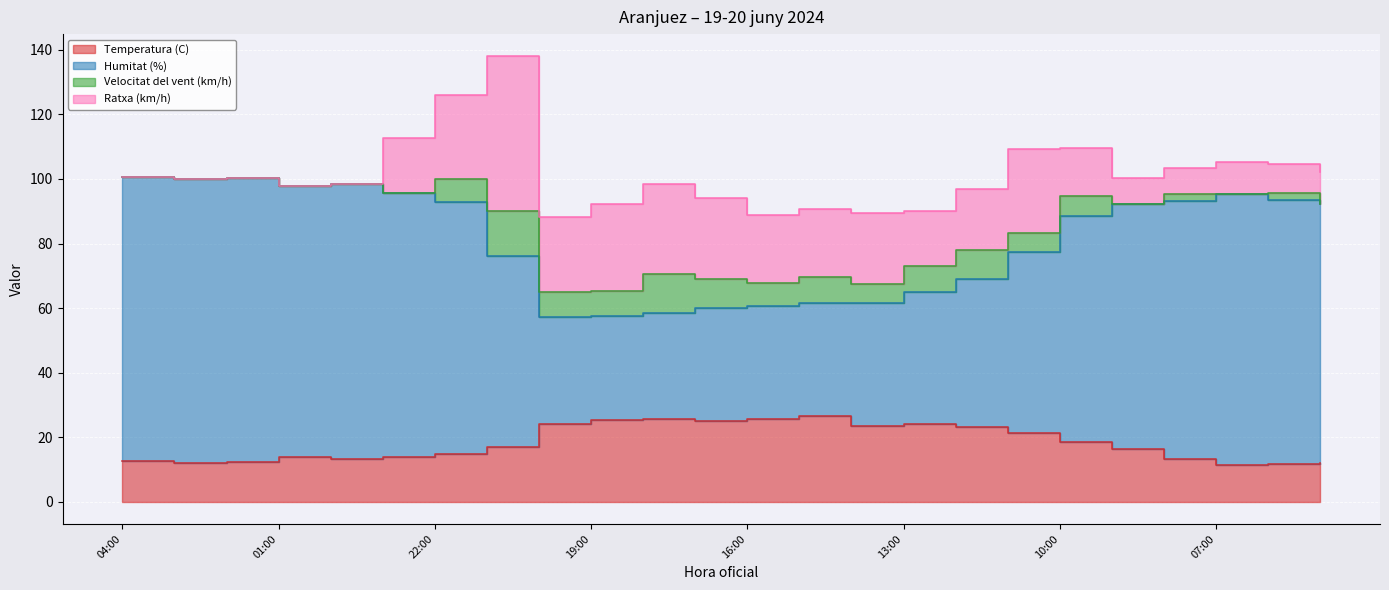

What is the total value across all series at 16:00?

86.4